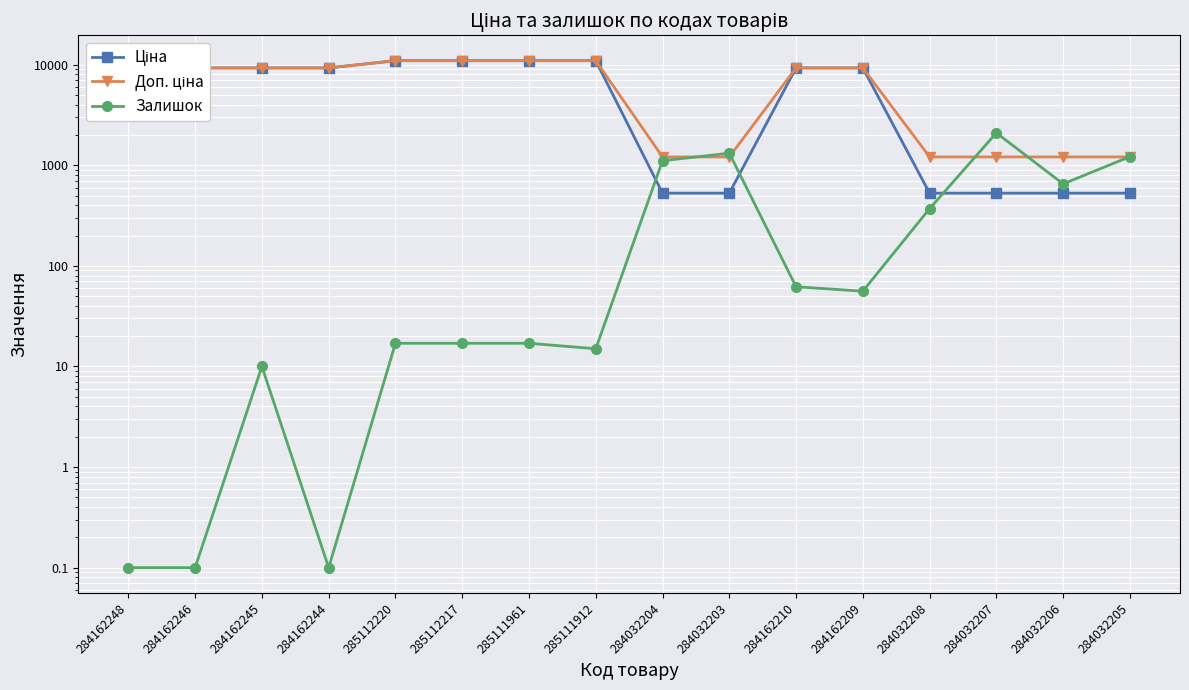

How many values in the Залишок series exceed 56?

7